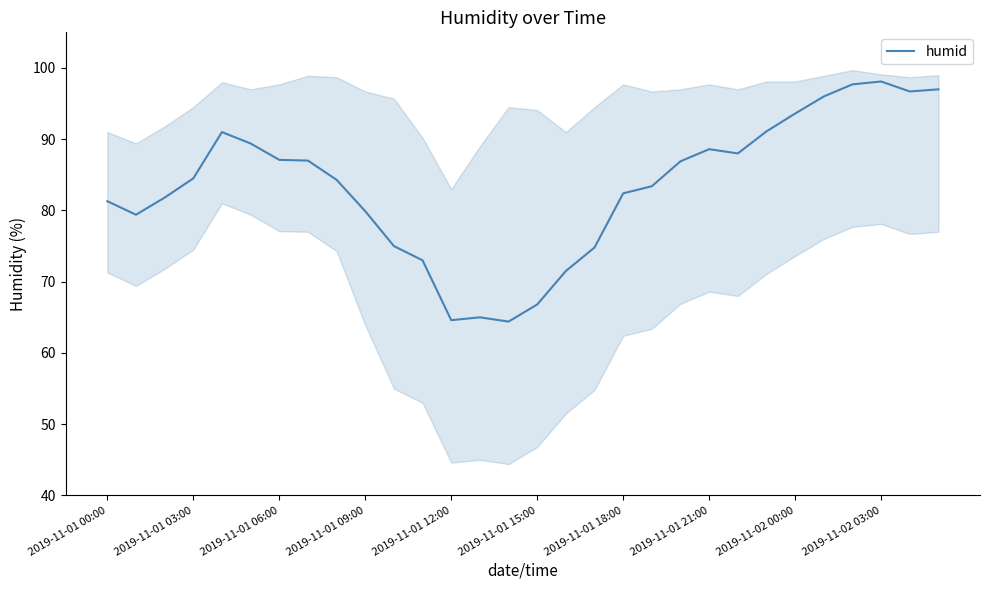

True or false: humid has a value of 93.6 at 2019-11-02 00:00.

True